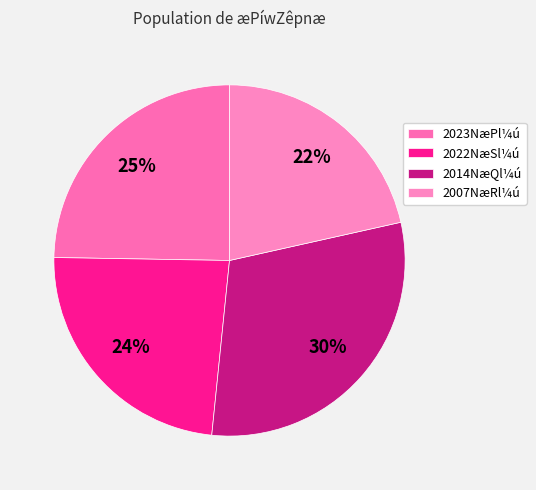

Which category has the biggest portion of the pie?

2014NæQl¼ú